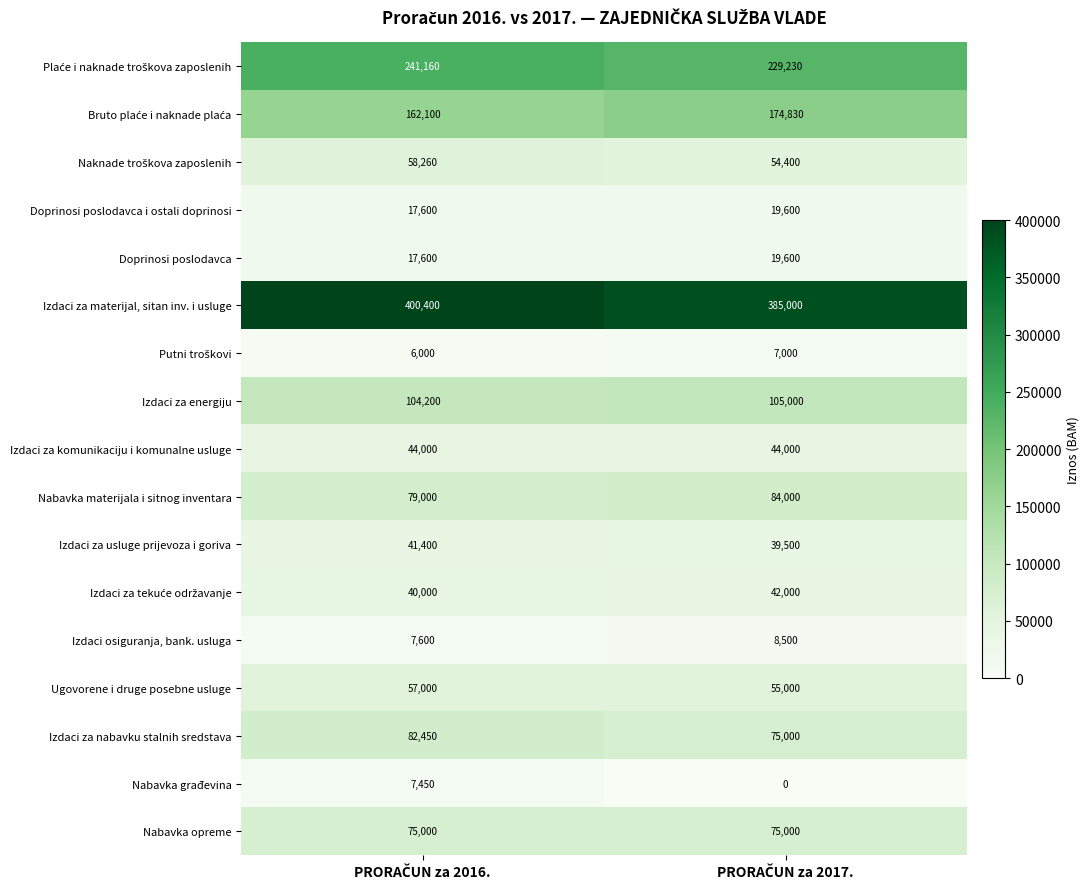

What is the greatest value displayed?

400400